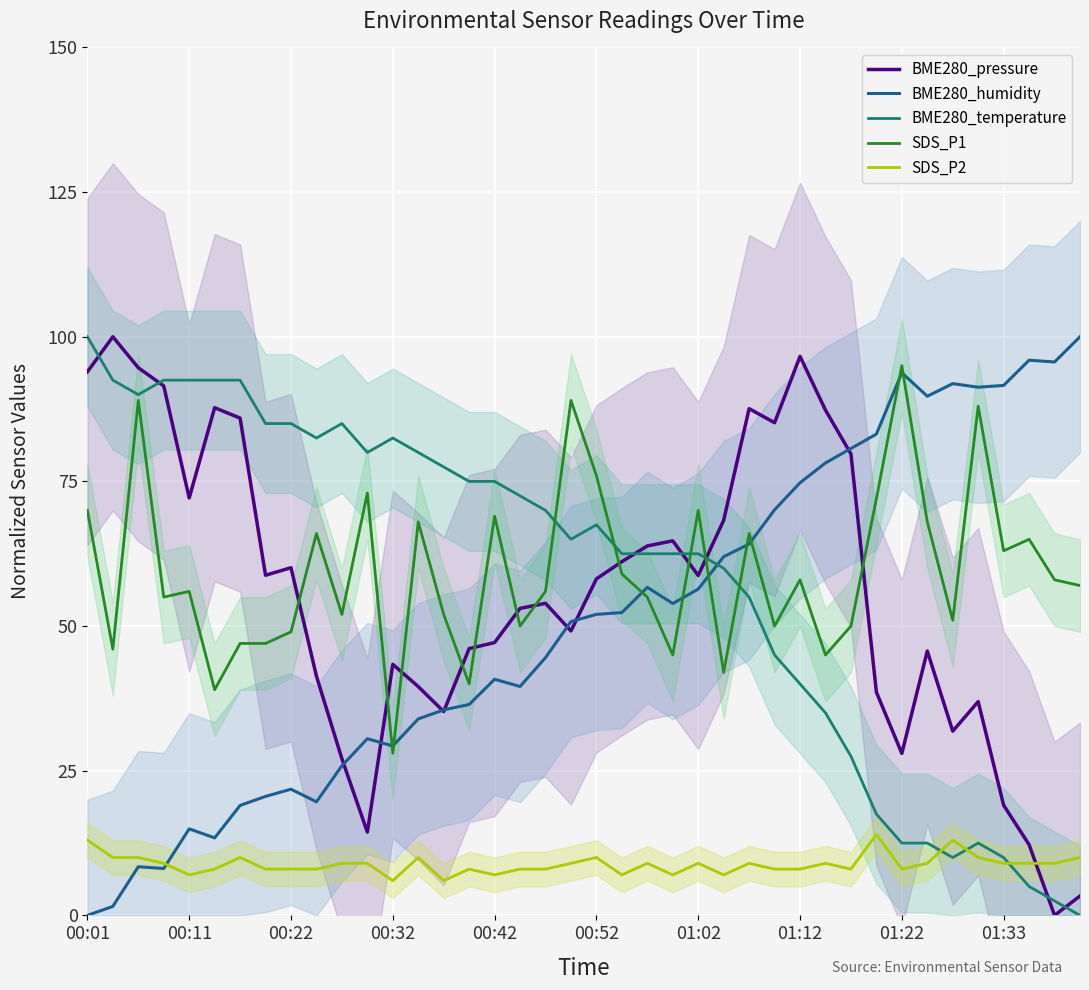

How many interior local peaks does the BME280_temperature series have?

4